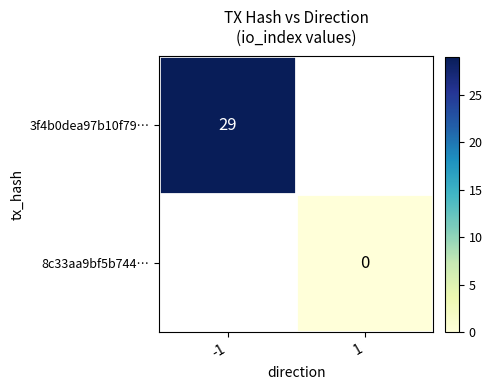

The 3f4b0dea97b10f79… series shows 29 at -1. True or false?

True